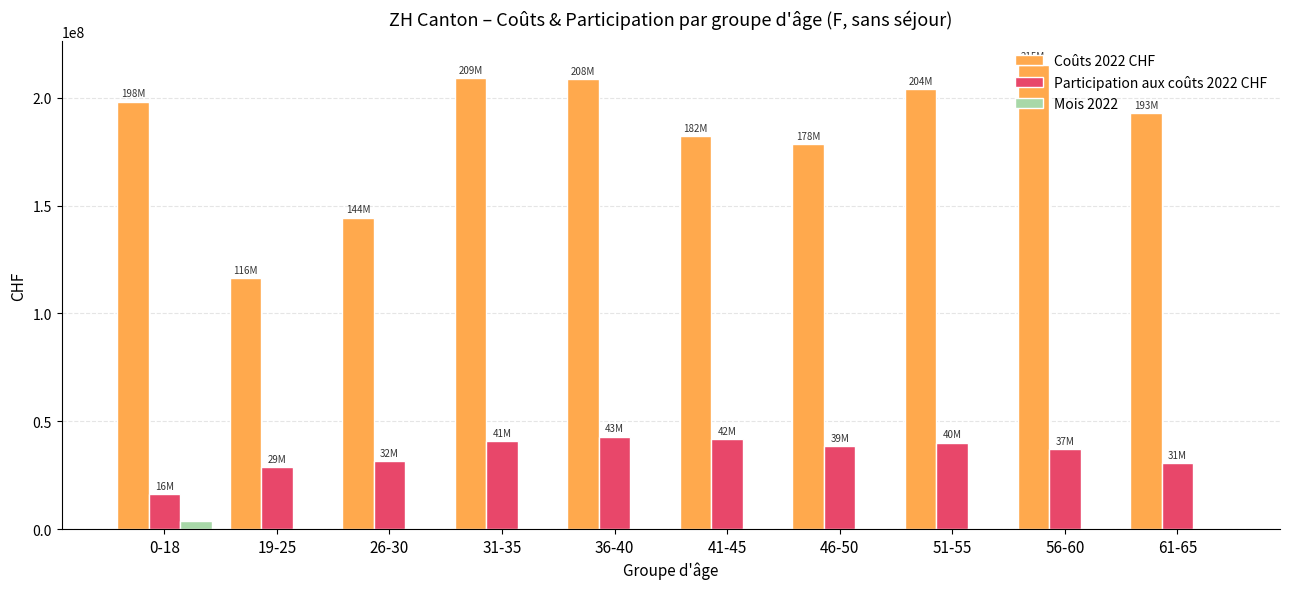

Which category has the highest value across all series?

56-60